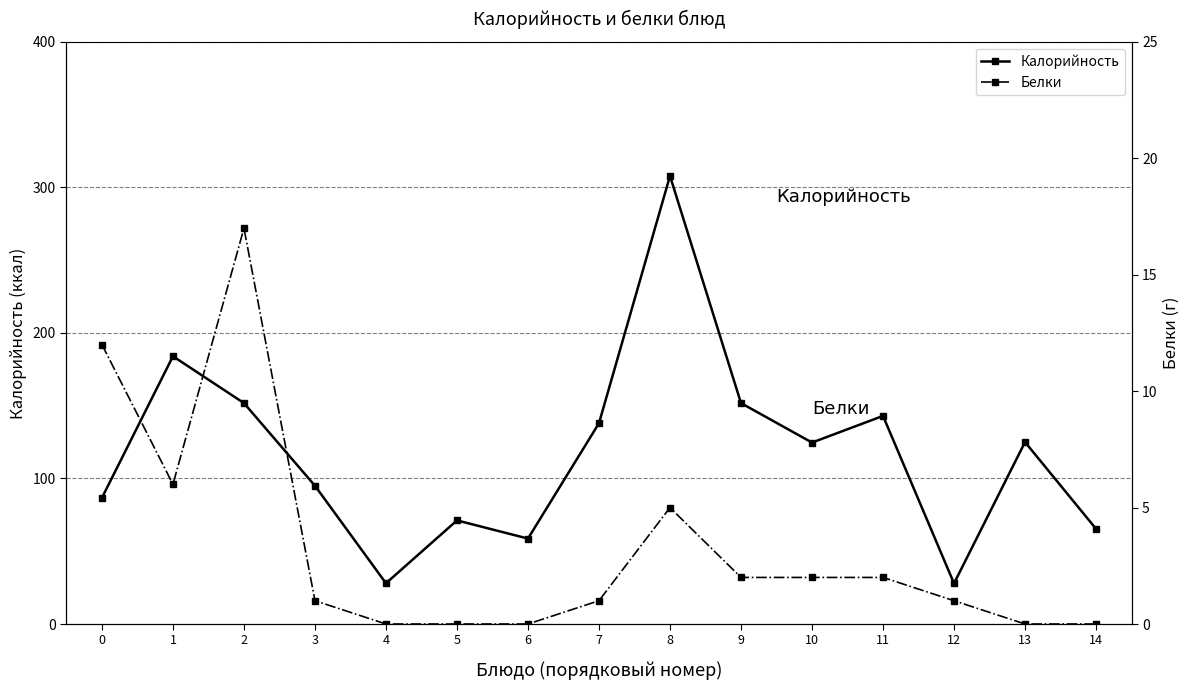

Is the value of Калорийность at 9 greater than the value of Белки at 12?

Yes